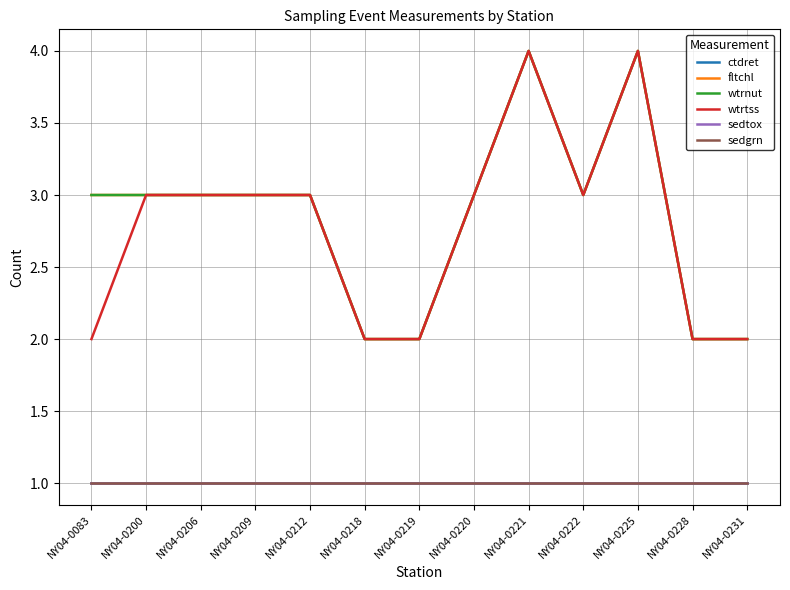

At how many categories does at least one series exceed 3?

2